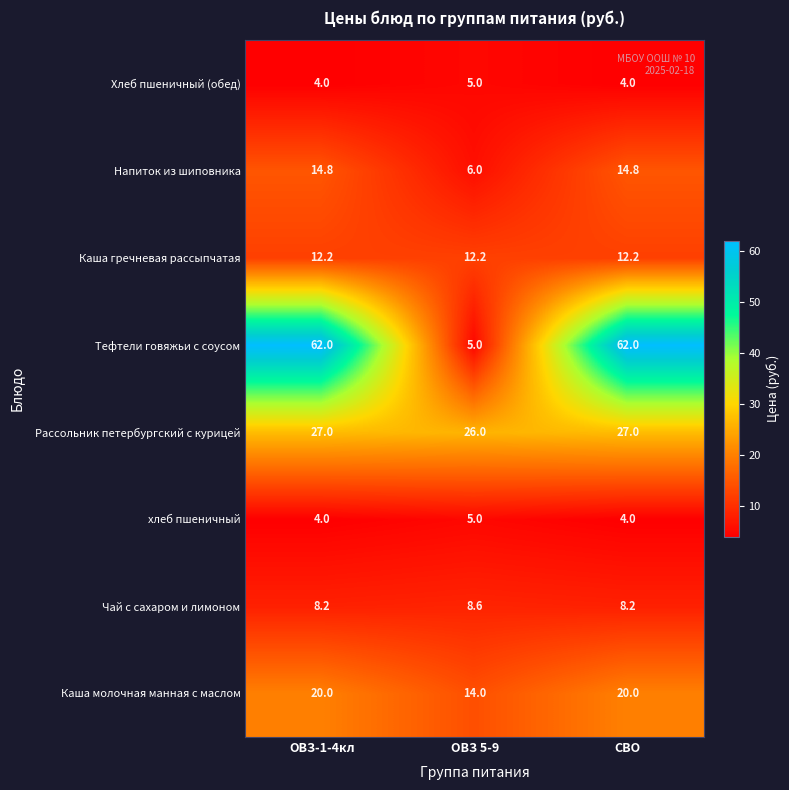

What is the total value across all series at ОВЗ 5-9?

81.8